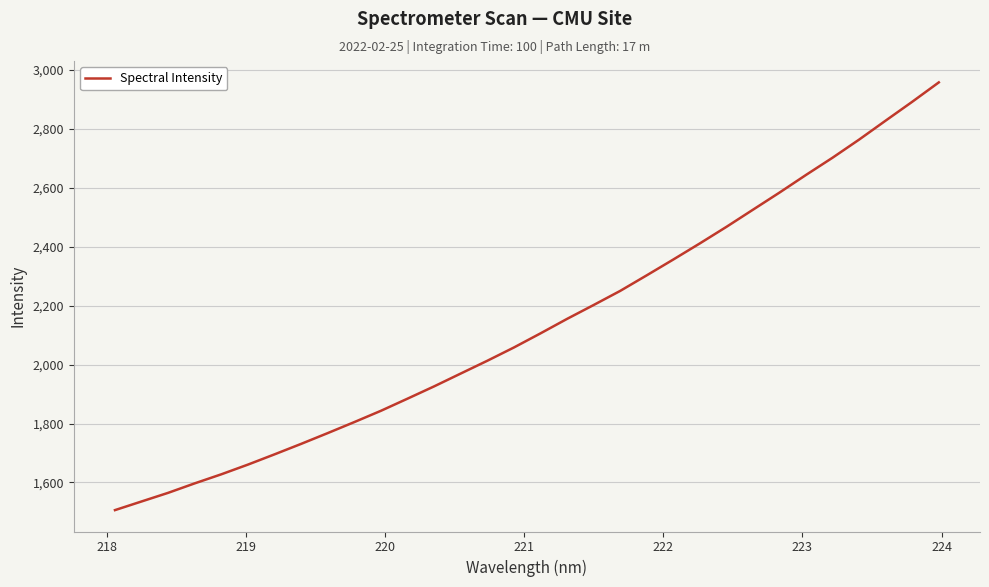

What is the average value?

2135.6